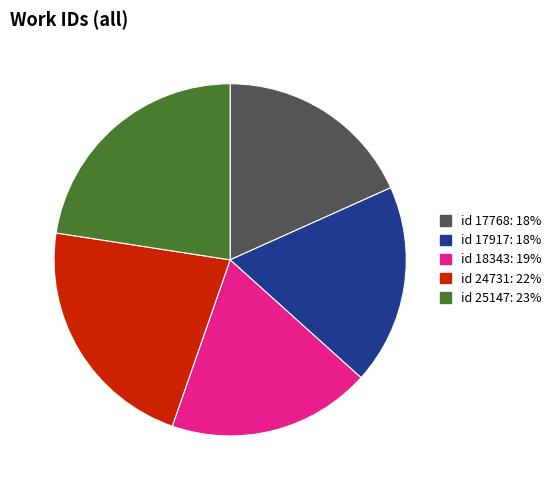

Approximately how many times larger is the value at id 17917: 18% compared to id 18343: 19%?

1.0